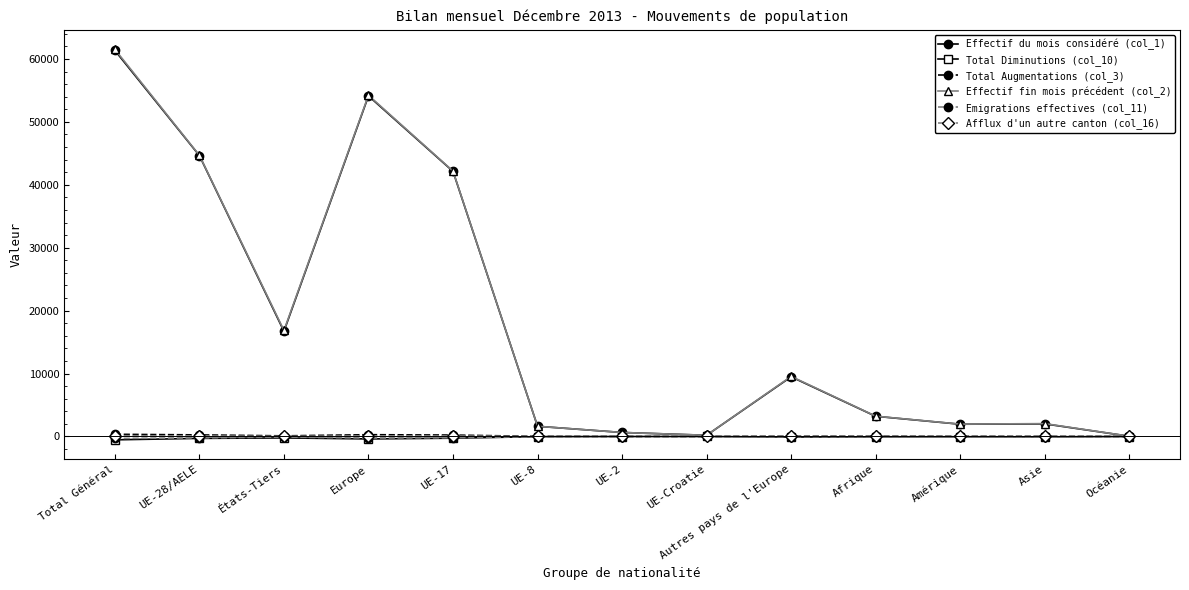

What is the difference between the Effectif du mois considéré (col_1) values at États-Tiers and UE-8?

15094